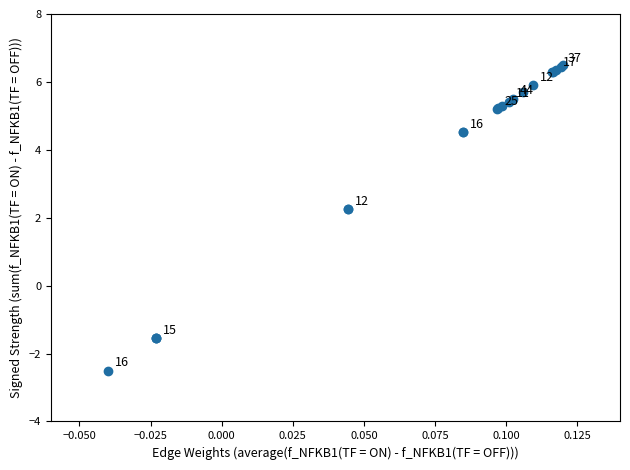

What Y value in the scatter plot is closest to 2?

2.2